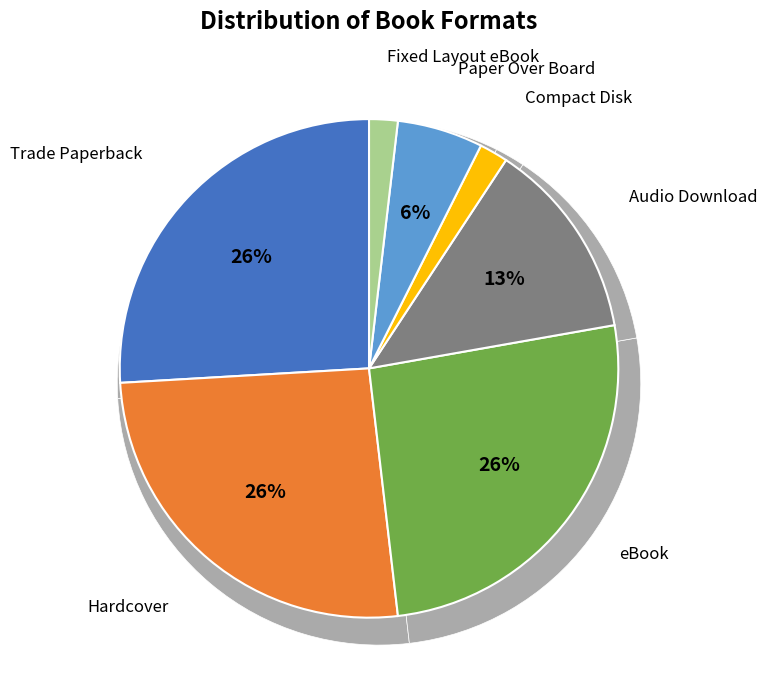

How many slices are in this pie chart?

7